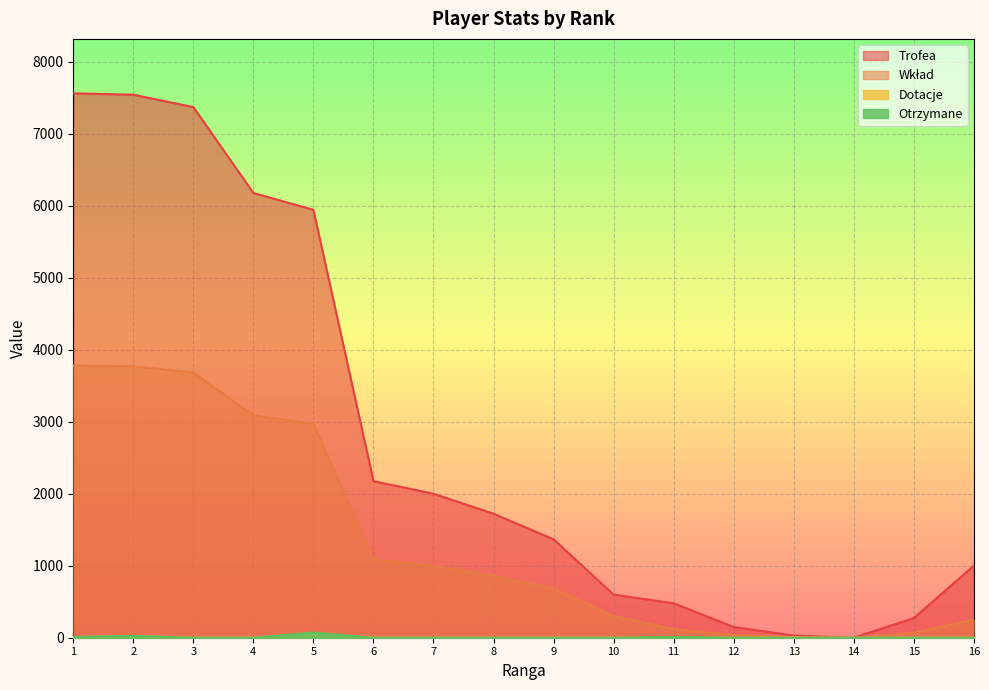

Which has a higher value, 5 or 3?

3